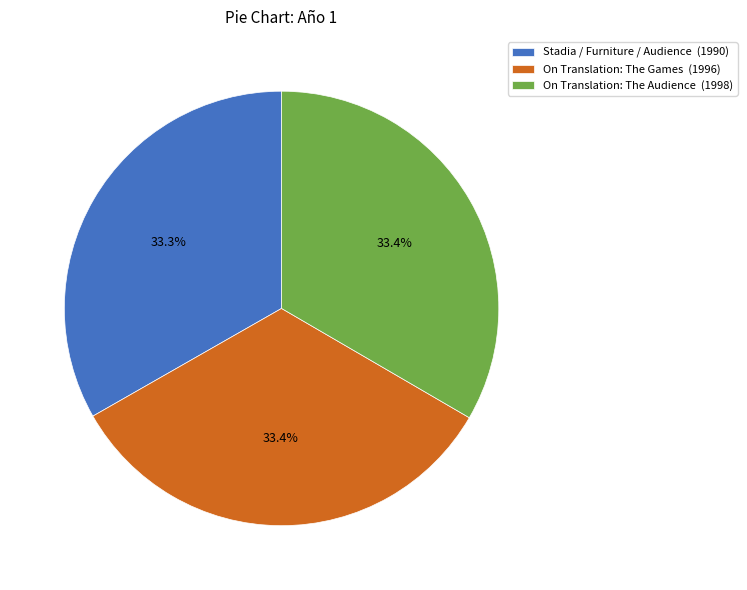

Approximately how many times larger is the value at Stadia / Furniture / Audience compared to On Translation: The Audience?

1.0